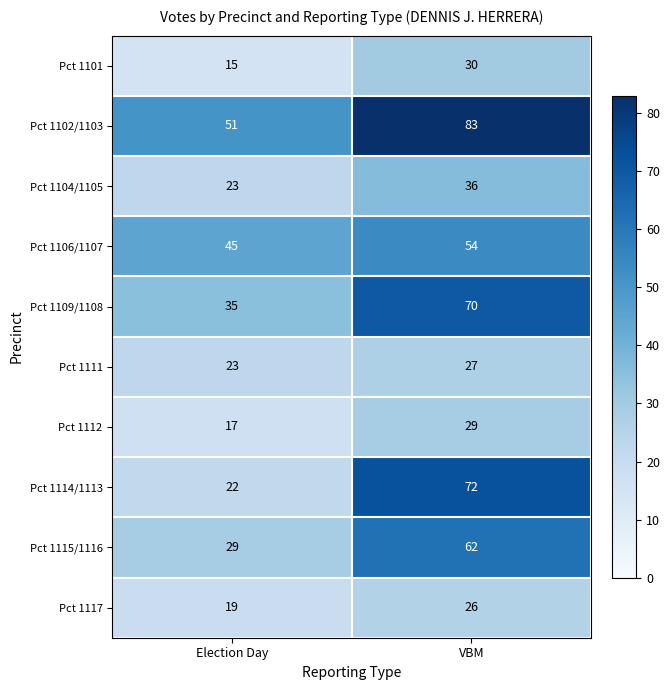

List the series in order of their peak value, highest first.

Pct 1102/1103, Pct 1114/1113, Pct 1109/1108, Pct 1115/1116, Pct 1106/1107, Pct 1104/1105, Pct 1101, Pct 1112, Pct 1111, Pct 1117